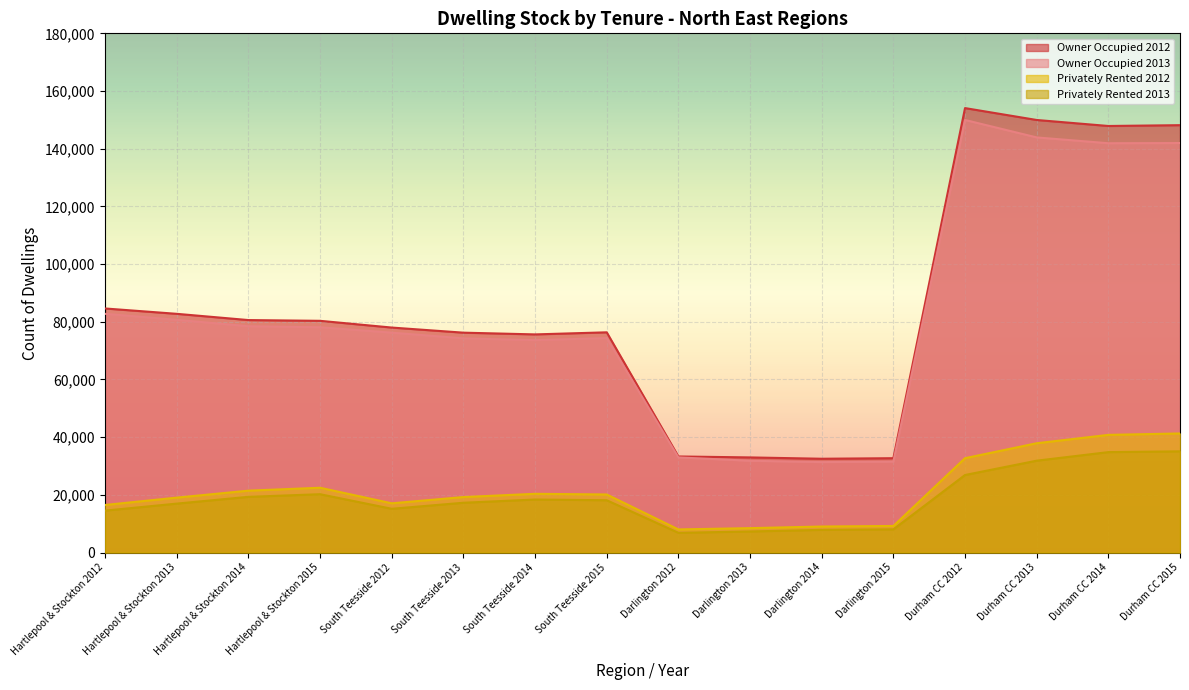

In Owner Occupied 2012, how many points are higher than both neighbors (excluding endpoints)?

2